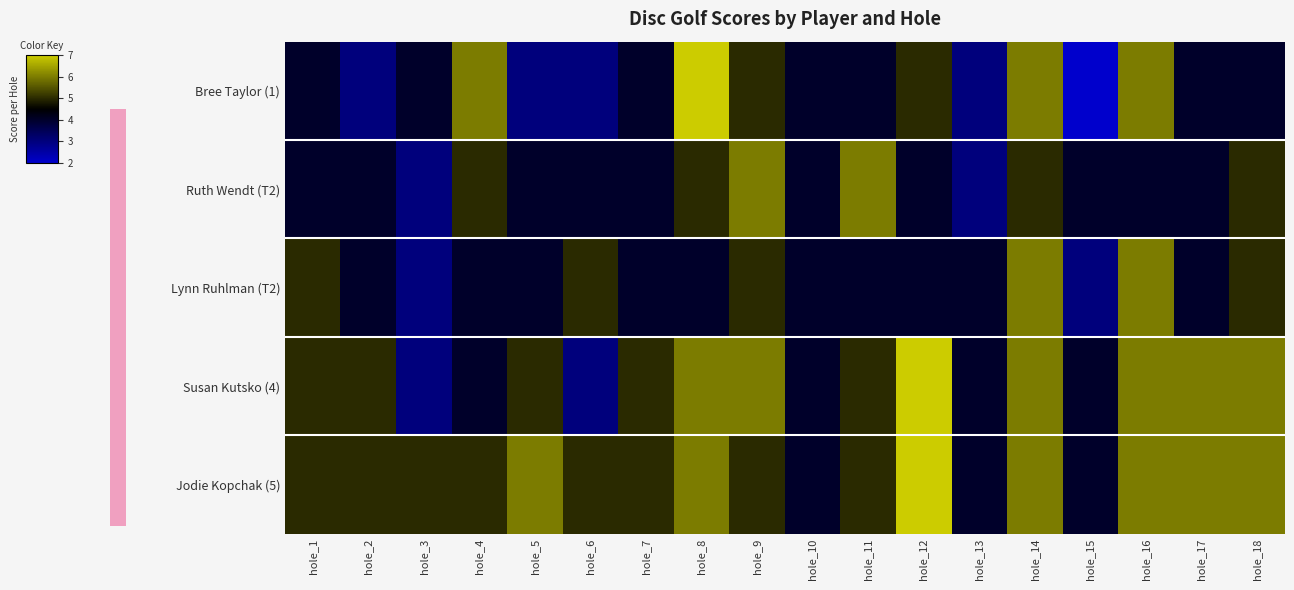

Which series changed the most between hole_1 and hole_8?

Bree Taylor (1)